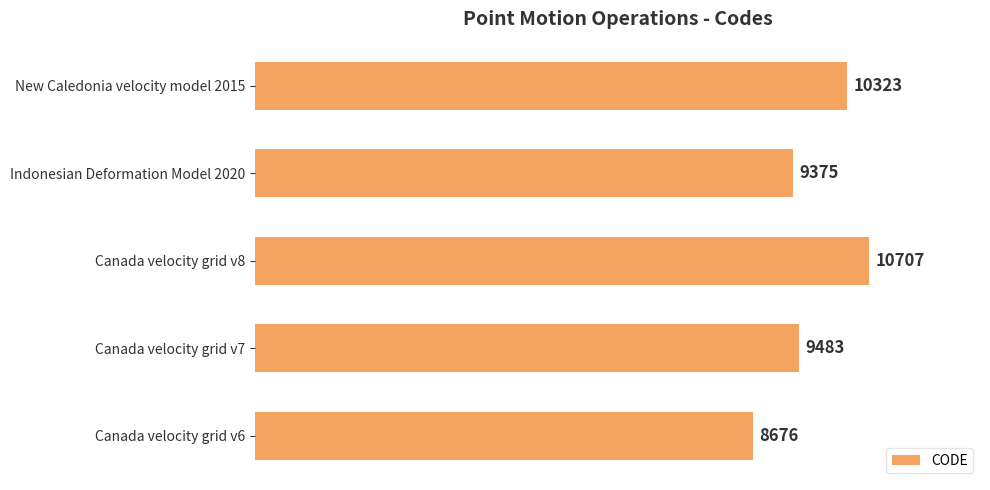

Between Canada velocity grid v8 and Canada velocity grid v6, which is larger?

Canada velocity grid v8